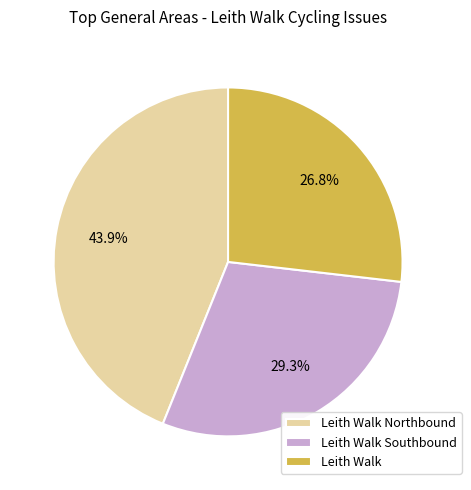

How much of the chart is everything except Leith Walk?

73.2%